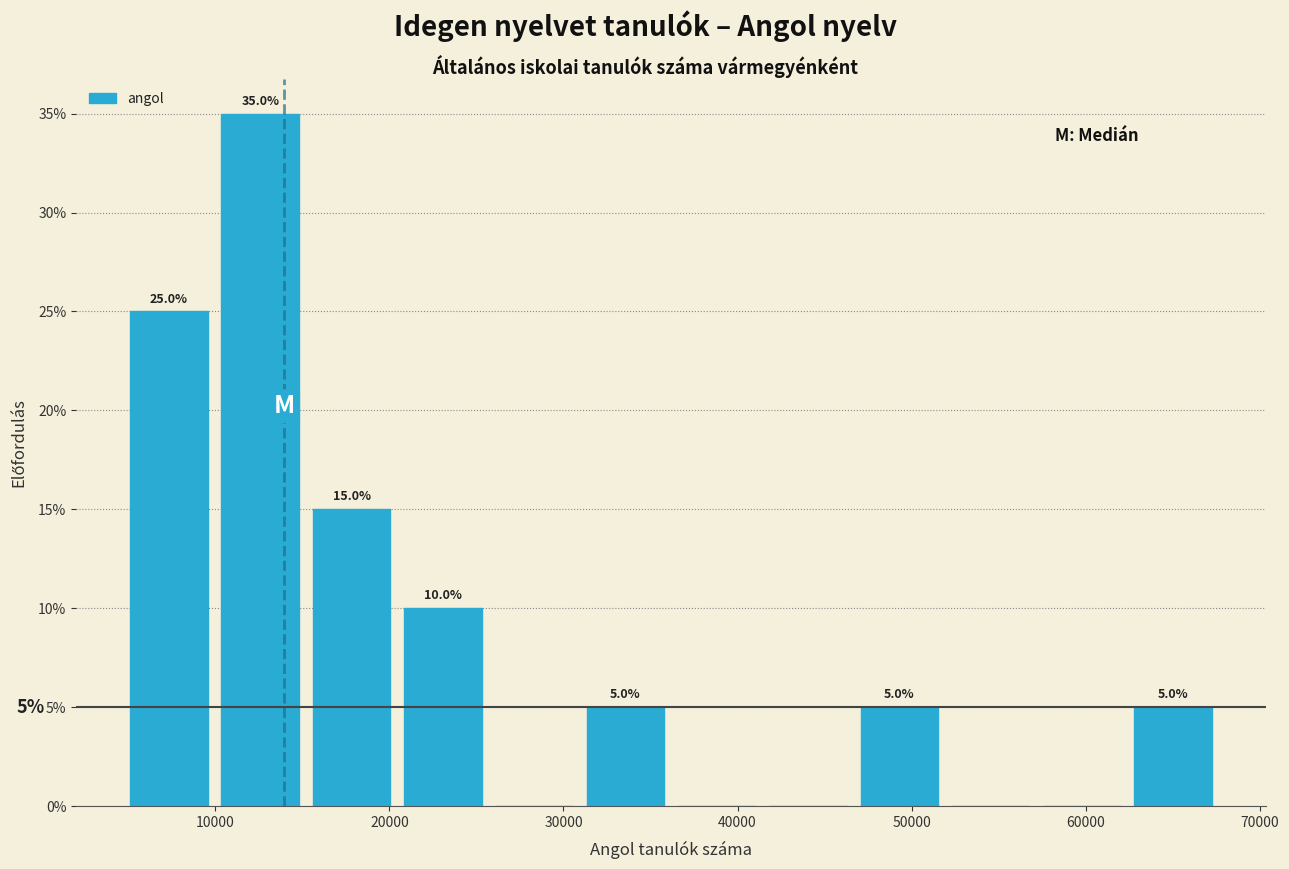

Over which range of the x-axis is the bar tallest?

10000 to 15000